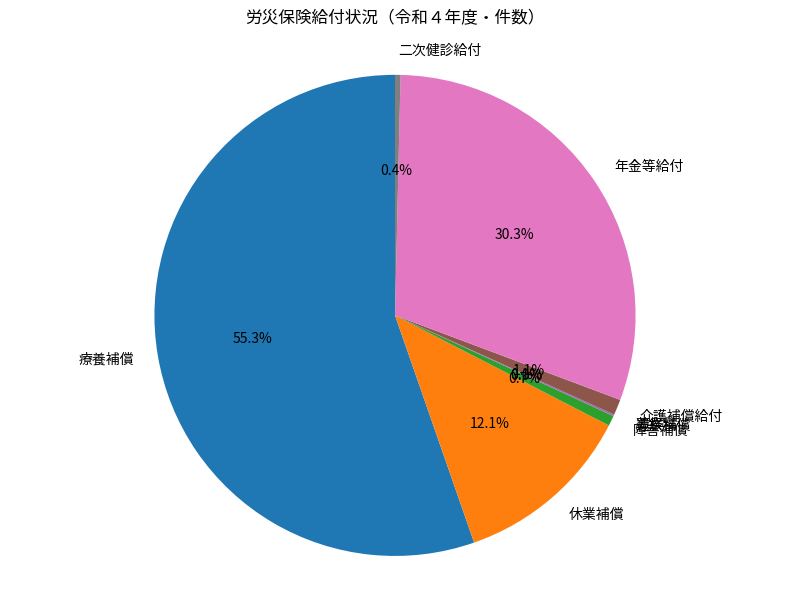

Approximately how many times larger is the value at 年金等給付 compared to 休業補償?

2.5